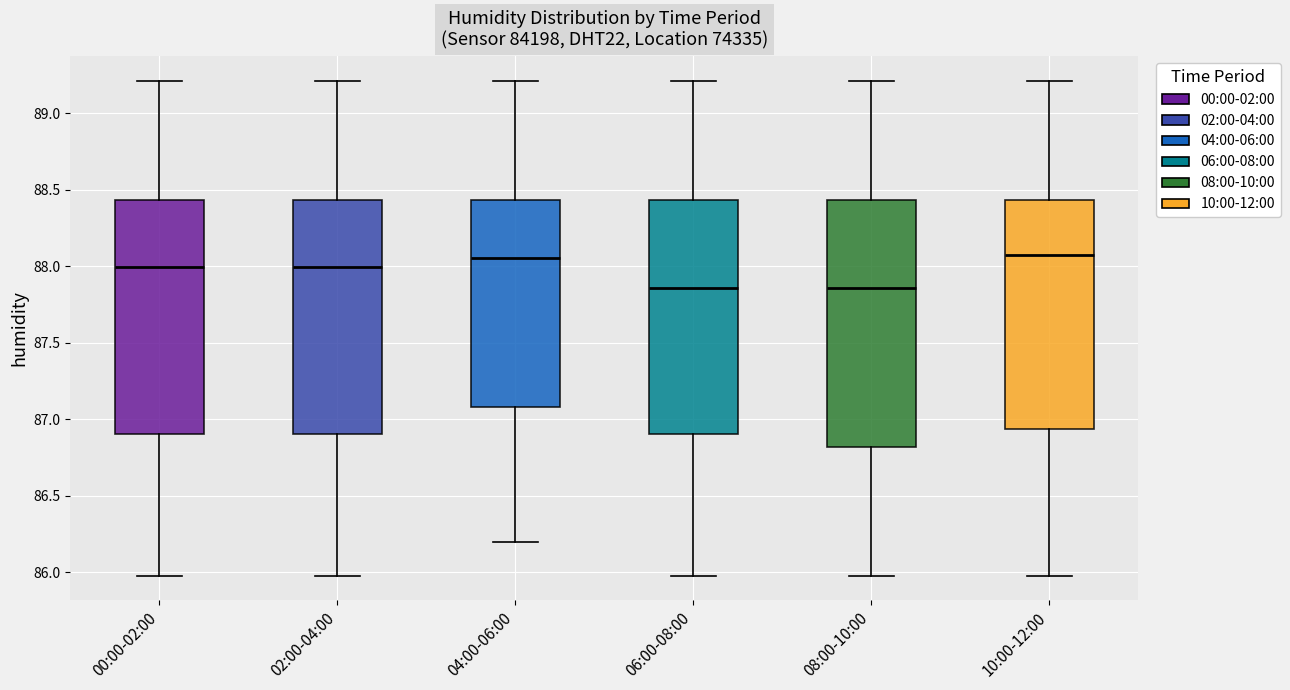

Reading left to right, transcribe this box plot: for each box, give where its median line is, the range the box spans, and where its two whiskers end, as read against the y-axis. The values are not printed on the chart, so give them approximately, as read against the axis.

00:00-02:00: median 88.00, box 86.90 to 88.45, whiskers 86.00 to 89.20
02:00-04:00: median 88.00, box 86.90 to 88.45, whiskers 86.00 to 89.20
04:00-06:00: median 88.05, box 87.10 to 88.45, whiskers 86.20 to 89.20
06:00-08:00: median 87.85, box 86.90 to 88.45, whiskers 86.00 to 89.20
08:00-10:00: median 87.85, box 86.80 to 88.45, whiskers 86.00 to 89.20
10:00-12:00: median 88.05, box 86.95 to 88.45, whiskers 86.00 to 89.20